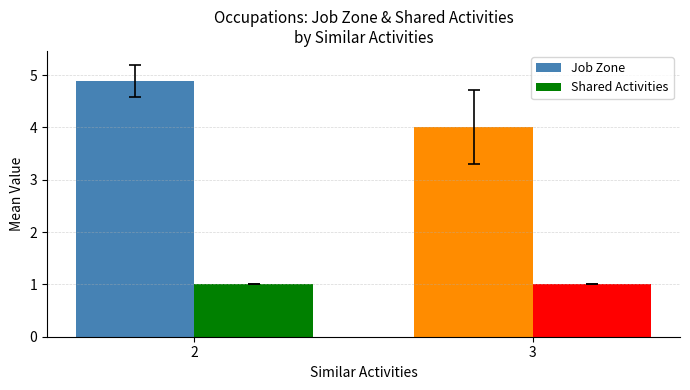

What are all the series names shown in the legend?

Job Zone, Shared Activities